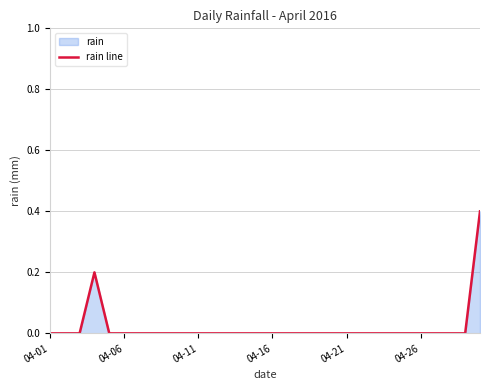

The value at 17 is 0.2. True or false?

False